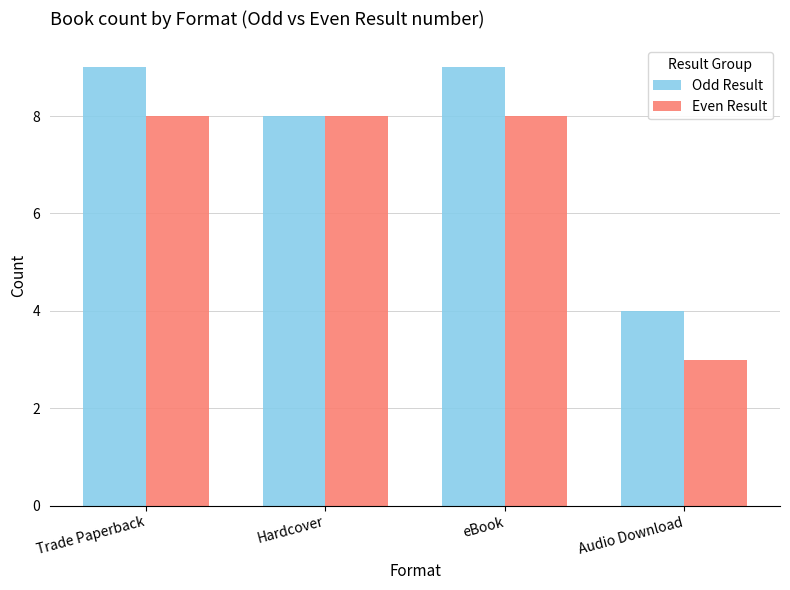

Does the chart contain stacked bars?

No